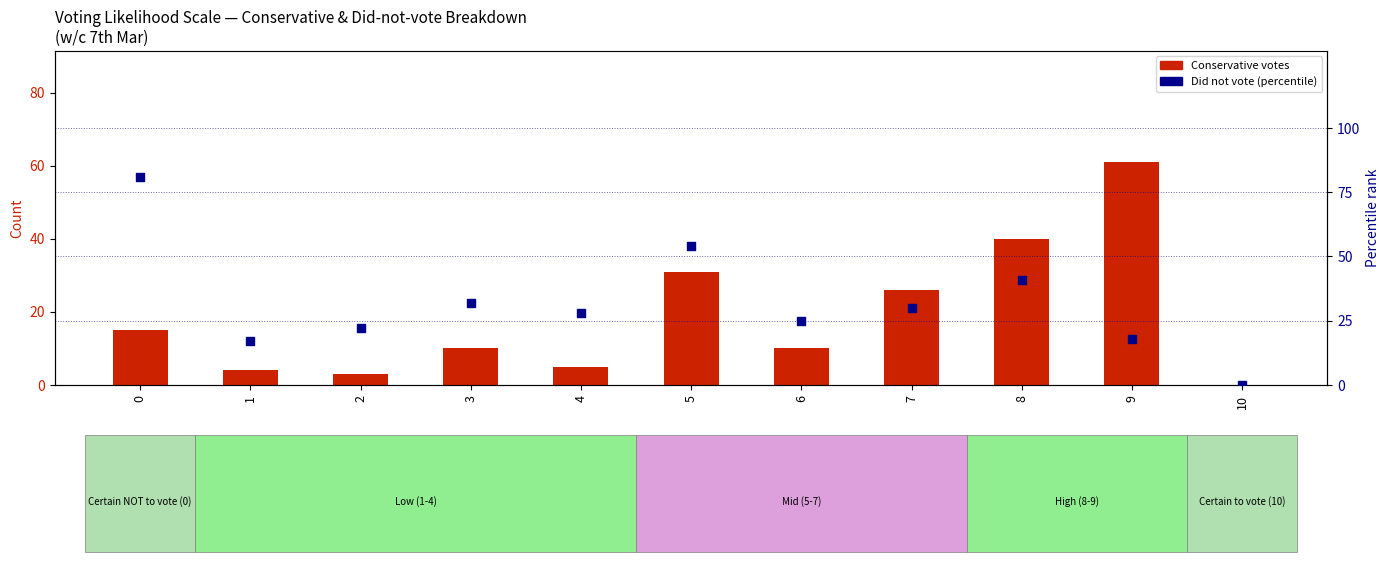

Which series contains the lowest Y value?

Conservative votes